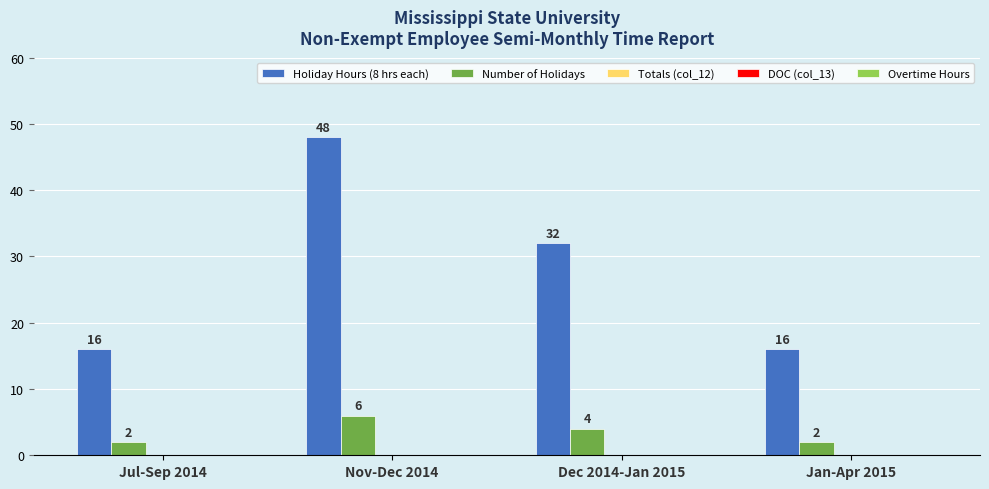

At which category is the sum across all series the highest?

Nov-Dec 2014